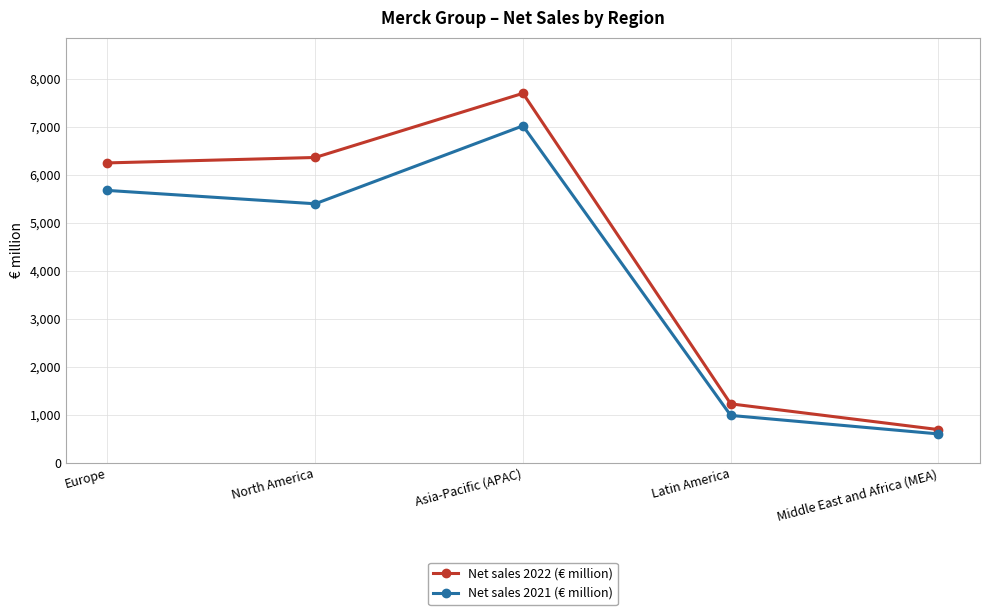

Between North America and Middle East and Africa (MEA), which series saw the biggest shift?

Net sales 2022 (€ million)